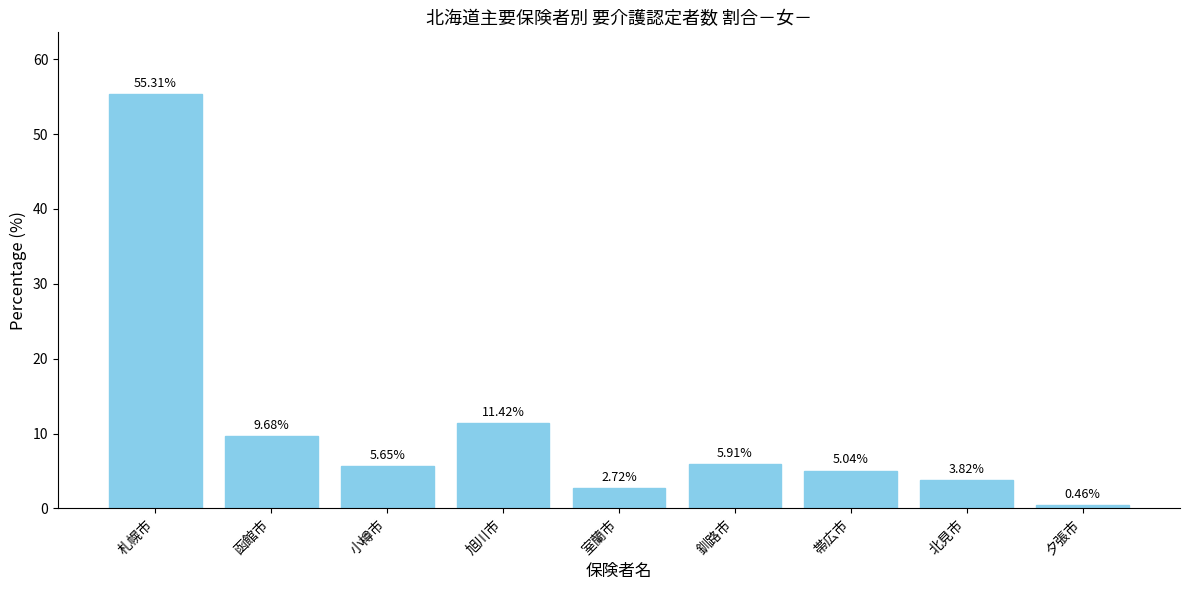

What is the label of the 4th bar from the right?

釧路市